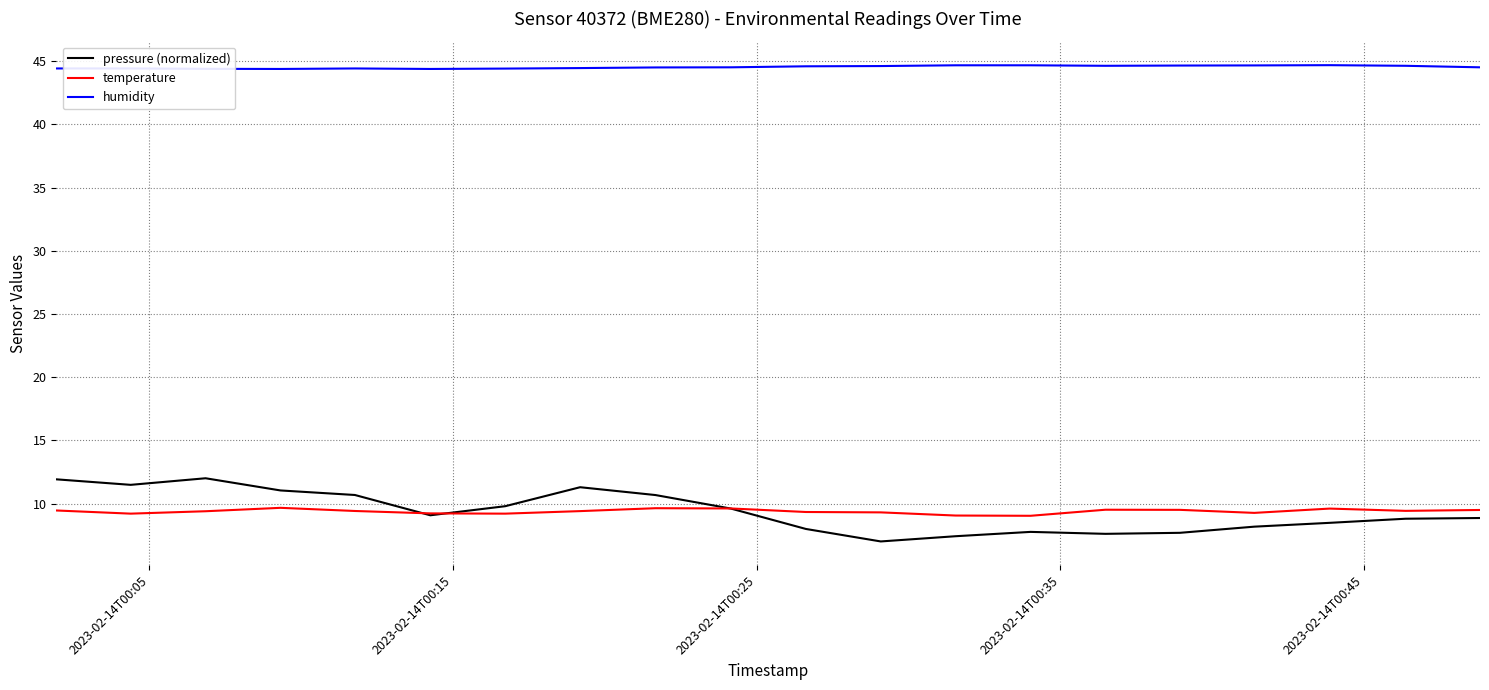

Which series has the largest total across all categories?

humidity